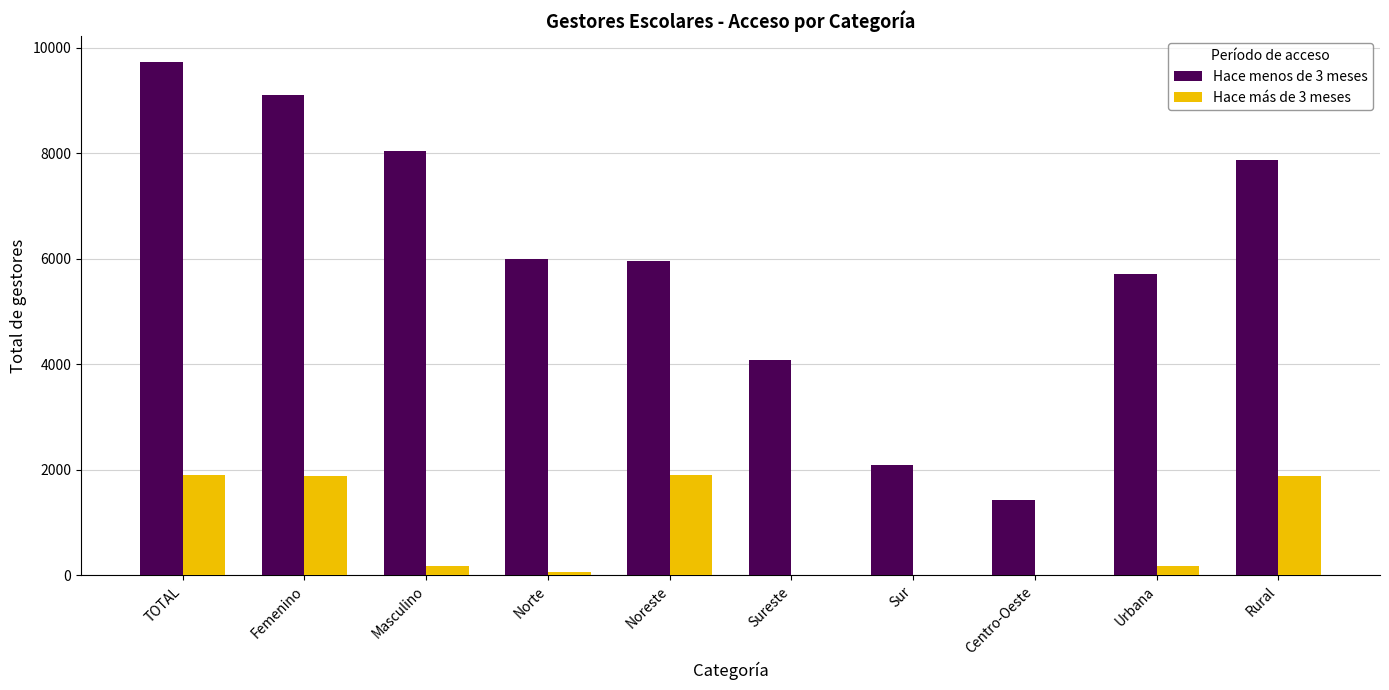

What is the greatest value displayed?

9729